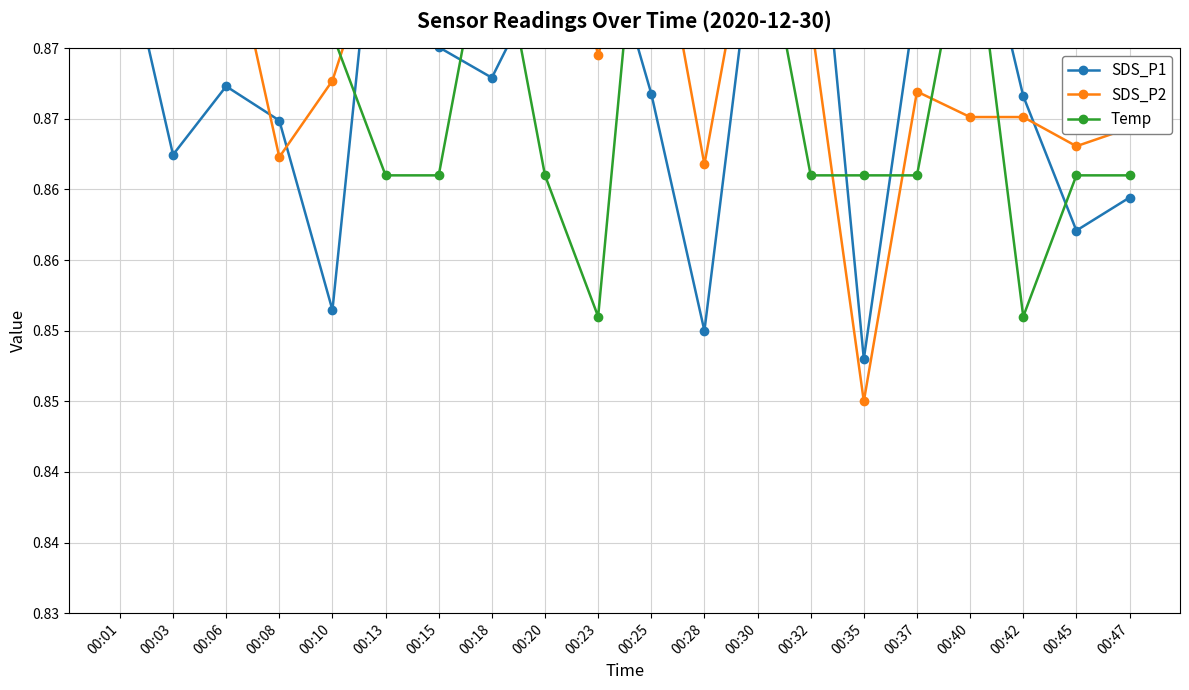

True or false: SDS_P1 has a value of 0.9 at 00:40.

True